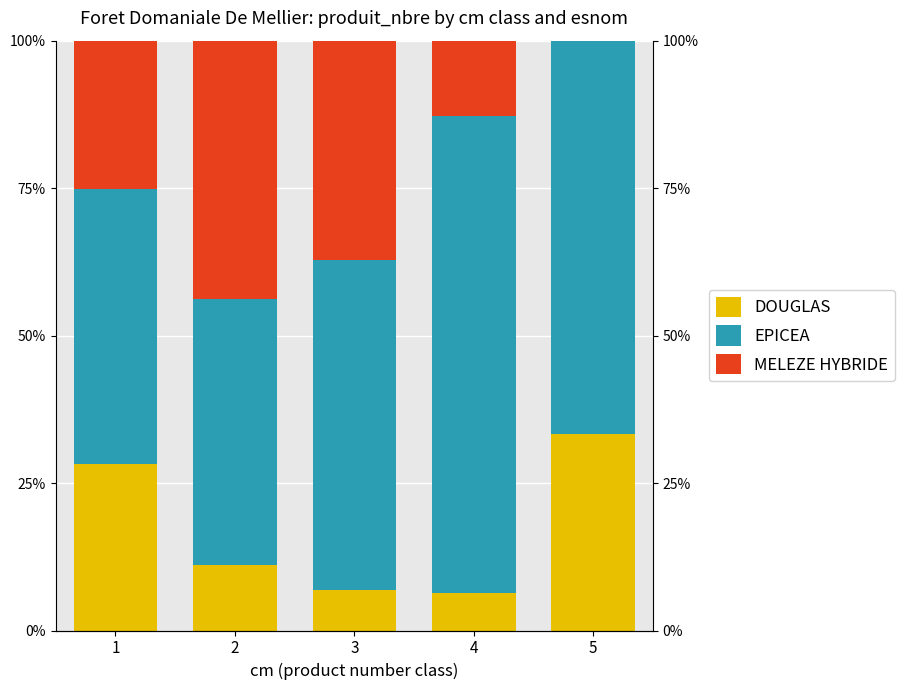

The EPICEA series shows 45.0 at 2. True or false?

True